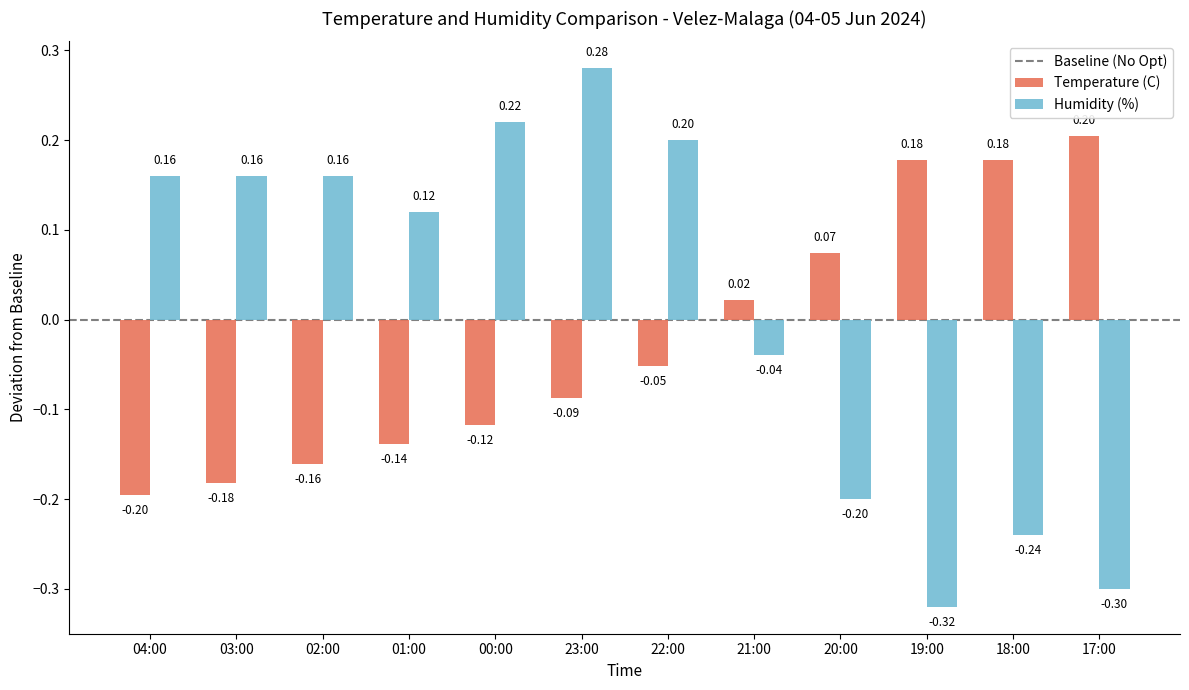

Is it true that Temperature (C) equals 0.3 at 17:00?

False